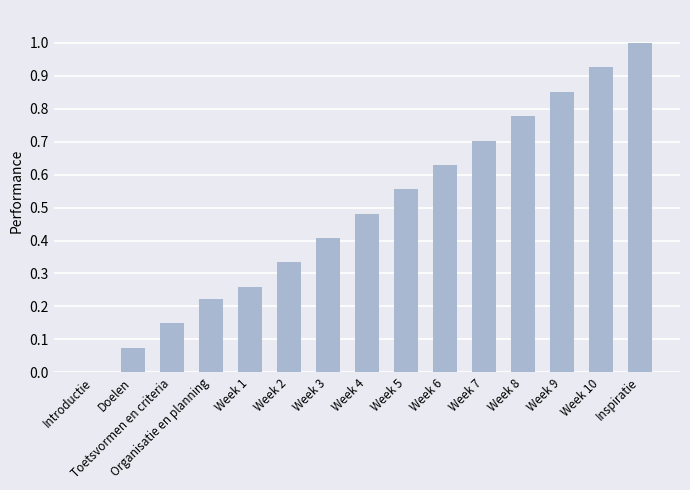

What is the sum of the values at Week 8 and Week 7?

1.5